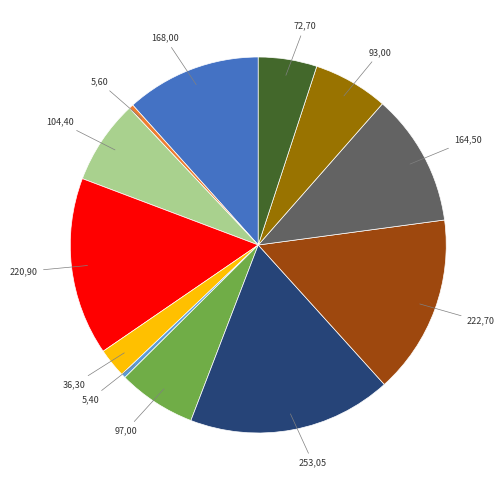

Is there any slice that represents more than half of the pie?

No